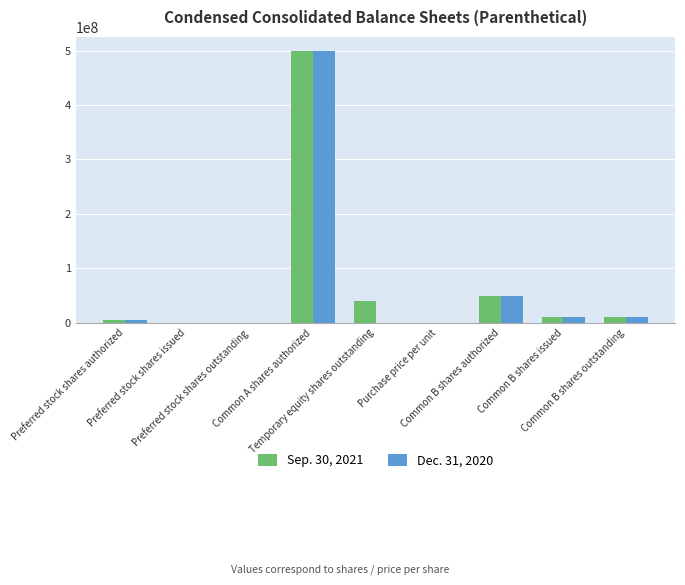

What is the label of the 6th bar from the left?

Purchase price per unit